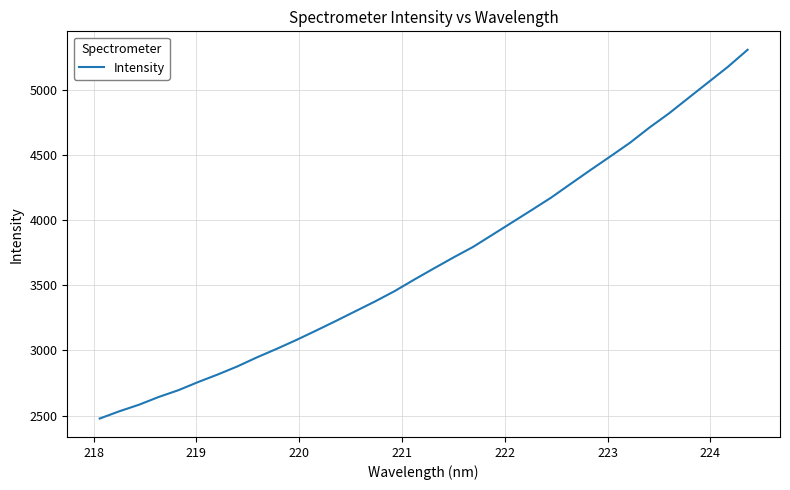

What is the maximum value shown in the chart?

5306.8